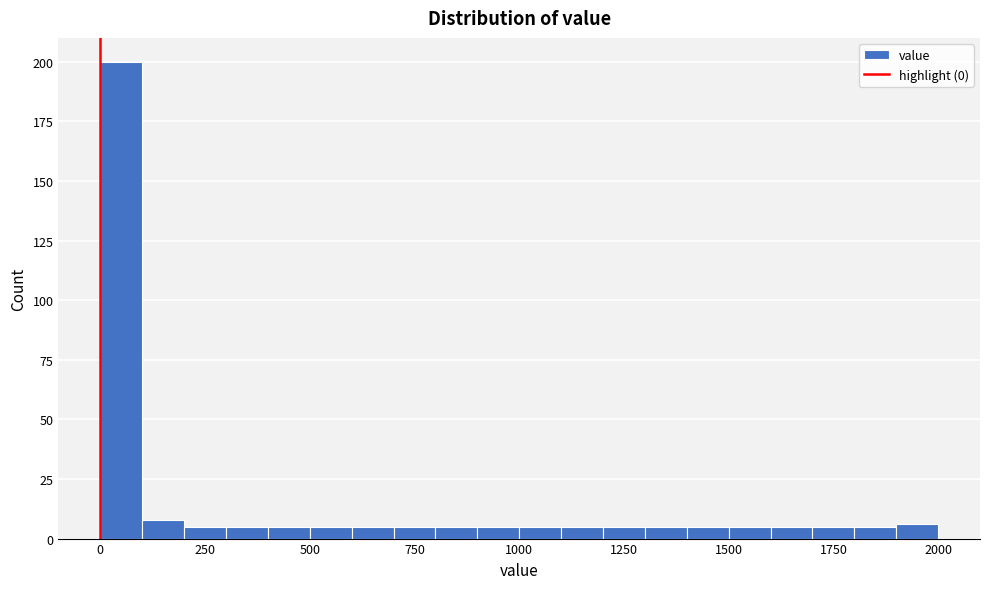

Around what value on the x-axis is the tallest bar? Give the approximate position of its centre, as read against the axis.

50